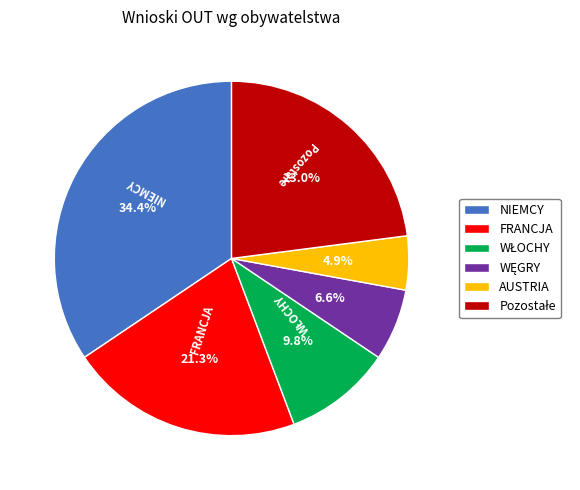

How much of the chart is everything except AUSTRIA?

95.1%